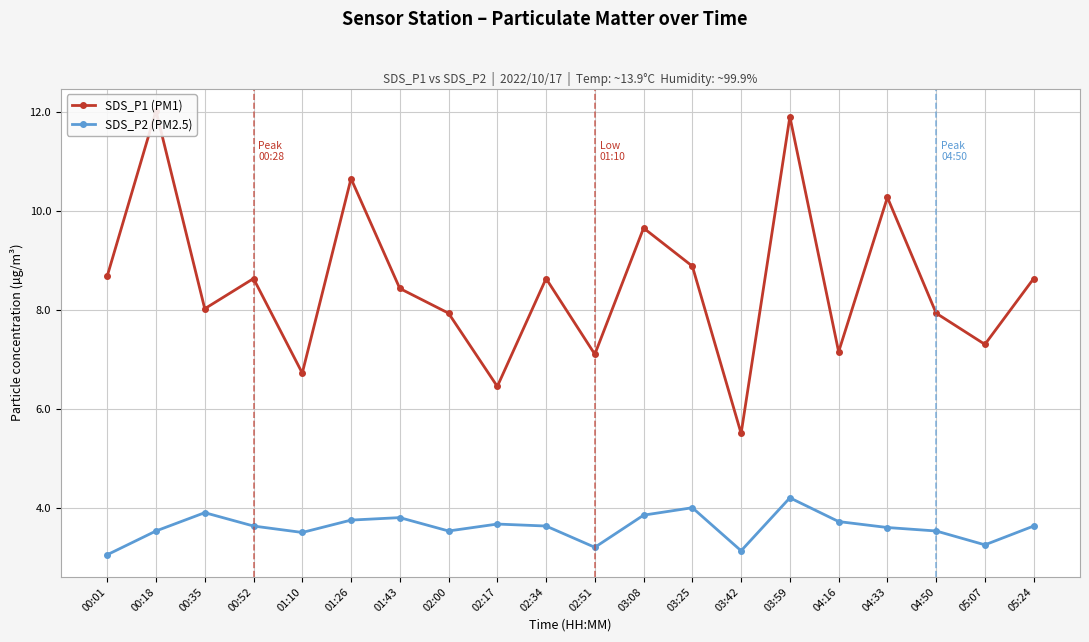

What is the label of the 18th point from the right?

00:35